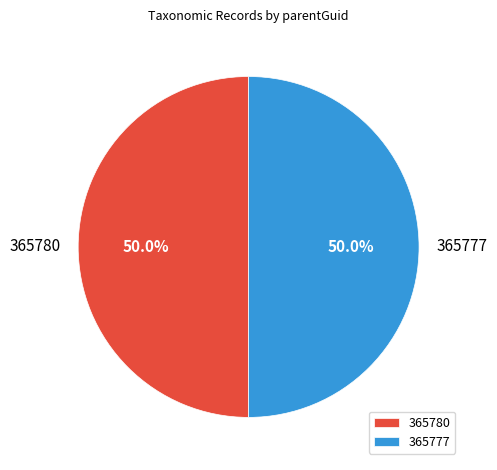

How much of the chart is everything except 365780?

50.0%